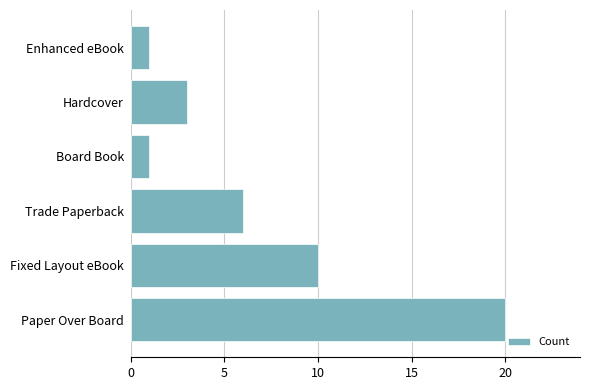

What is the average value?

7